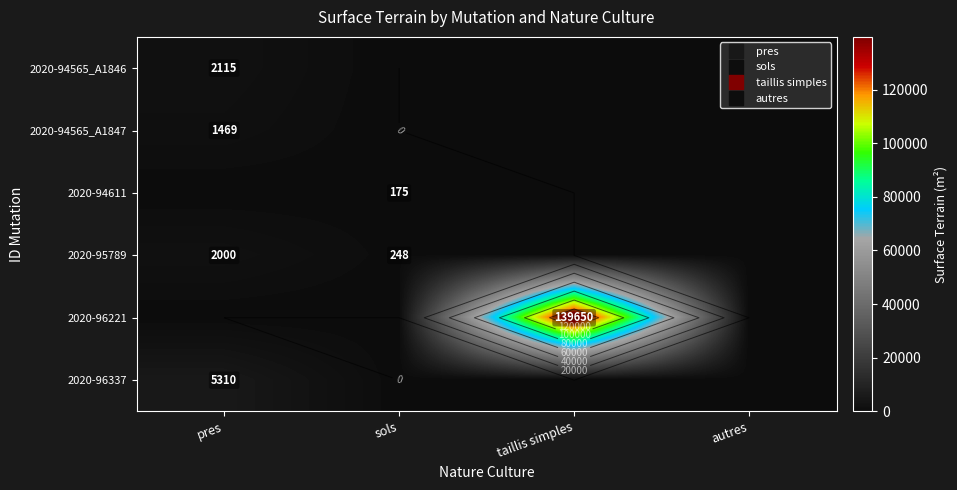

List the labels in order of 2020-94565_A1847 value, largest first.

pres, sols, taillis simples, autres